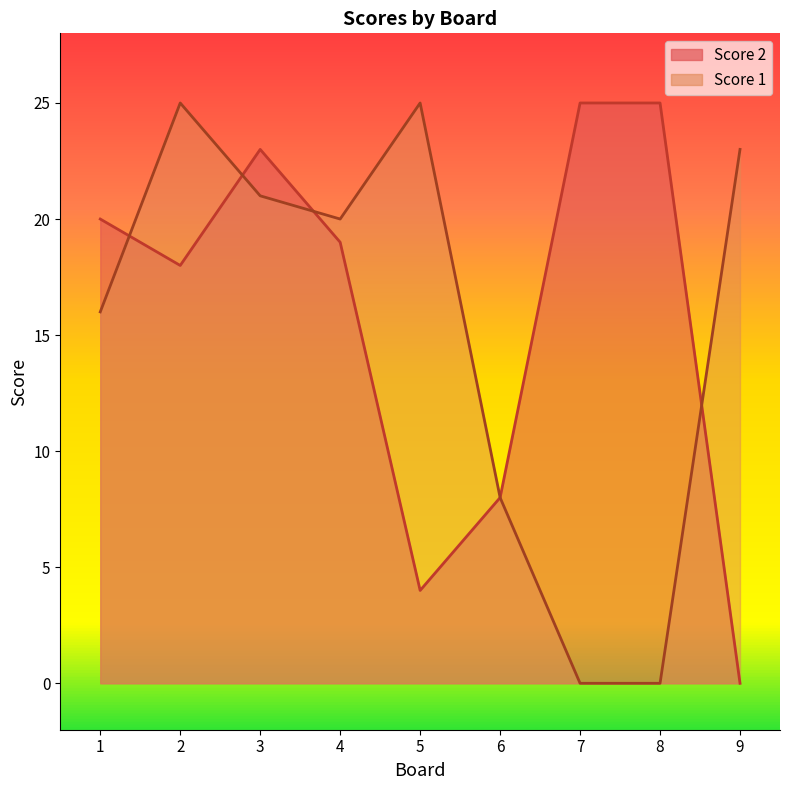

How many data points does each series have?

9